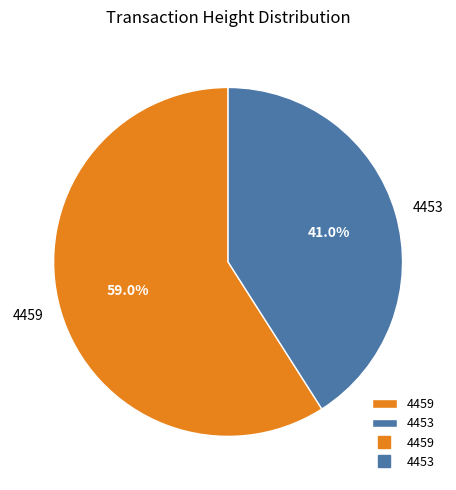

What percentage do 4453 and 4459 together represent?

100.0%